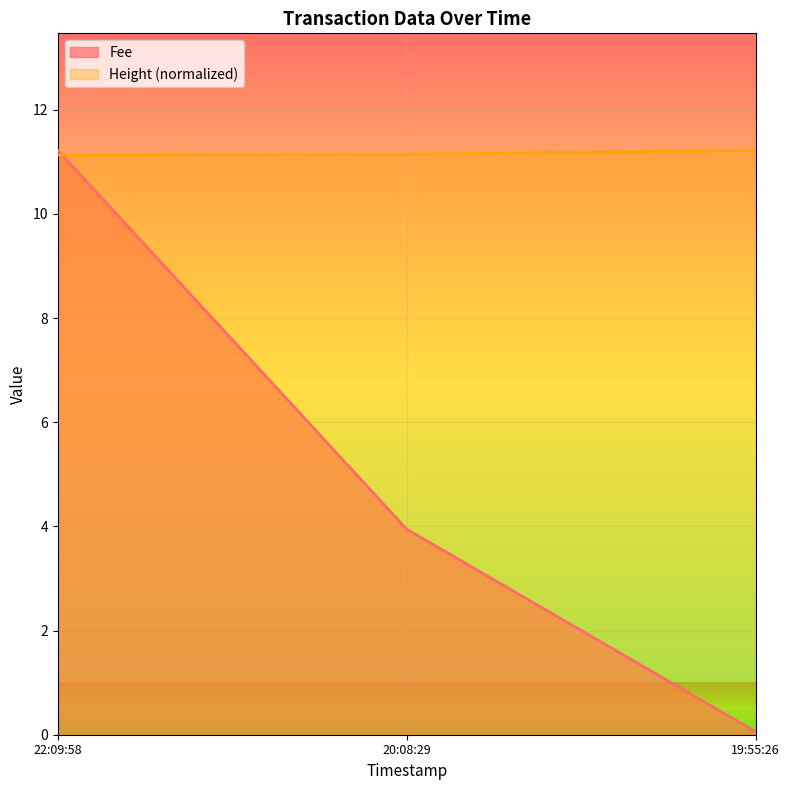

Which series has the widest spread of values?

Fee